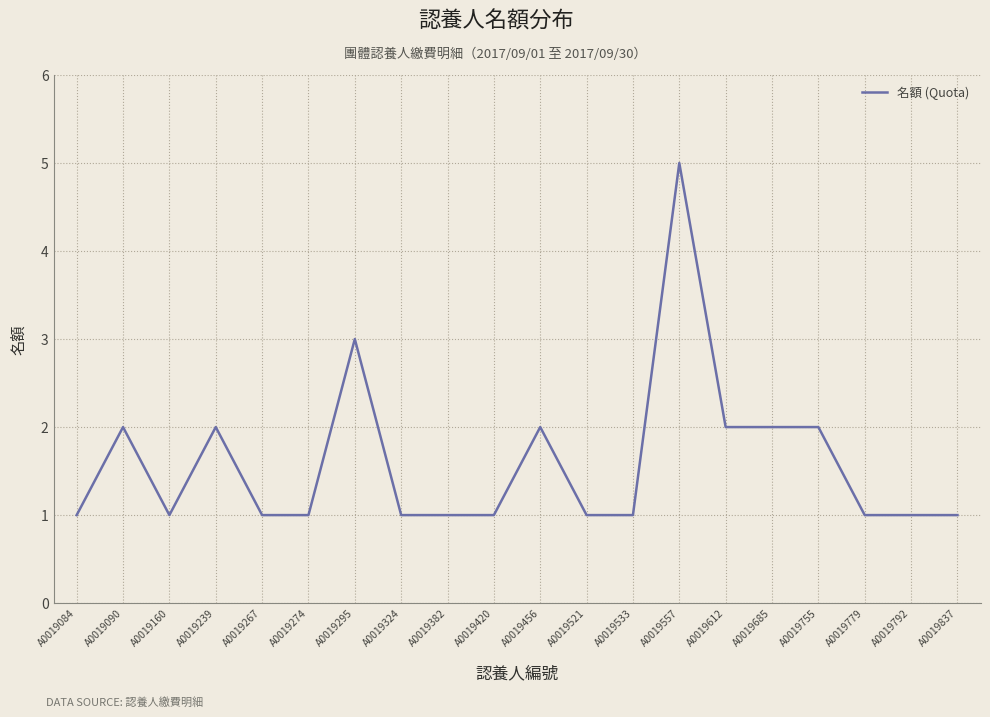

What is the ratio of the value at A0019160 to the value at A0019084?

1.0